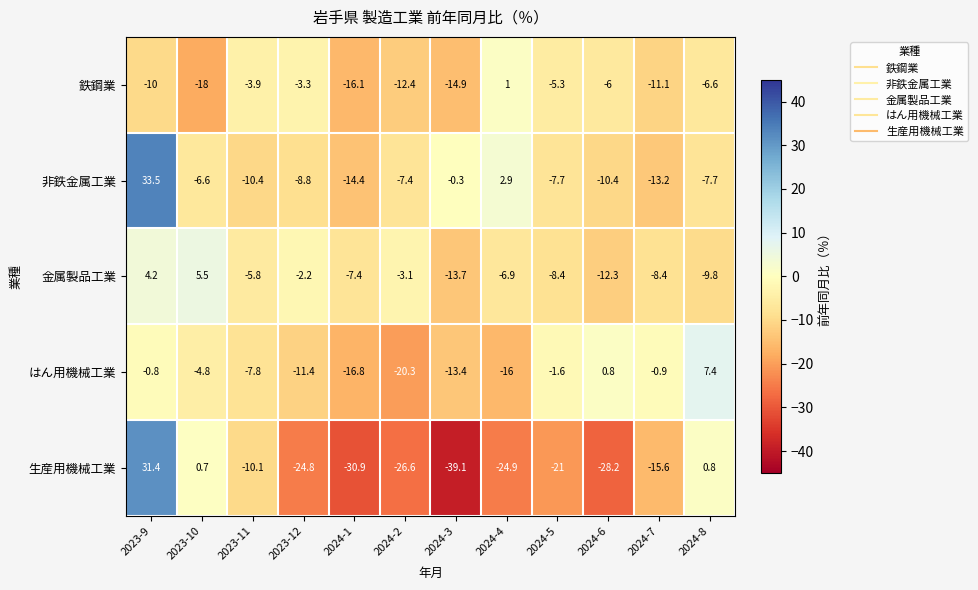

What is the total value across all series at 2023-11?

-38.0